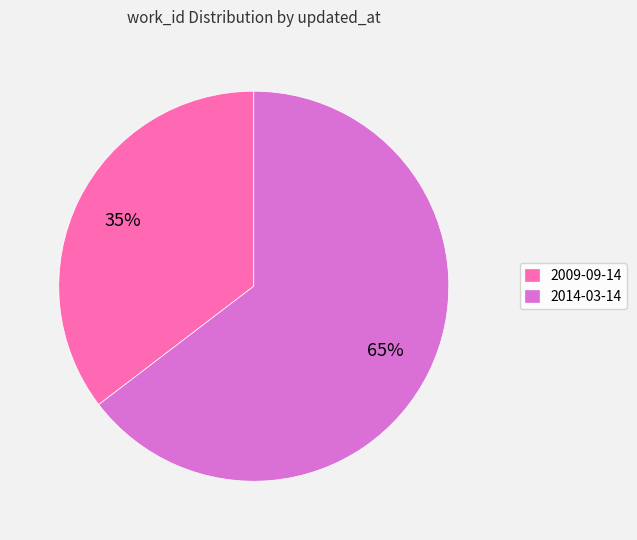

Approximately how many times larger is the value at 2009-09-14 compared to 2014-03-14?

0.5